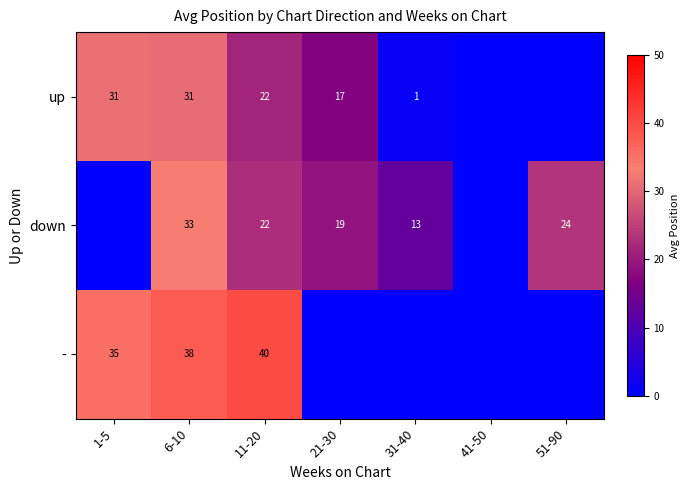

True or false: - has a value of 66 at 6-10.

False